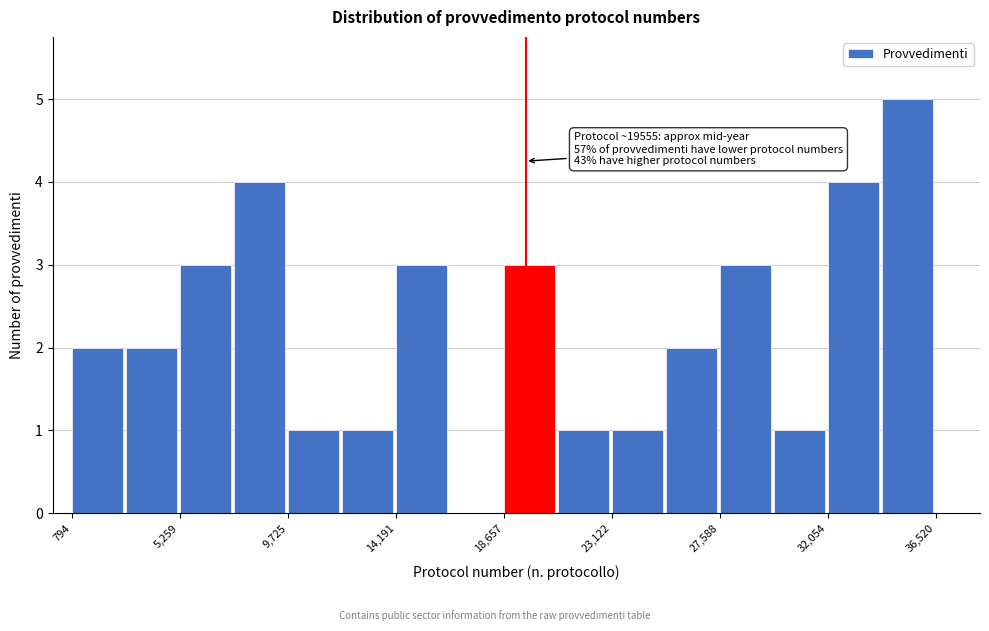

Over which range of the x-axis is the bar tallest?

34500 to 36500